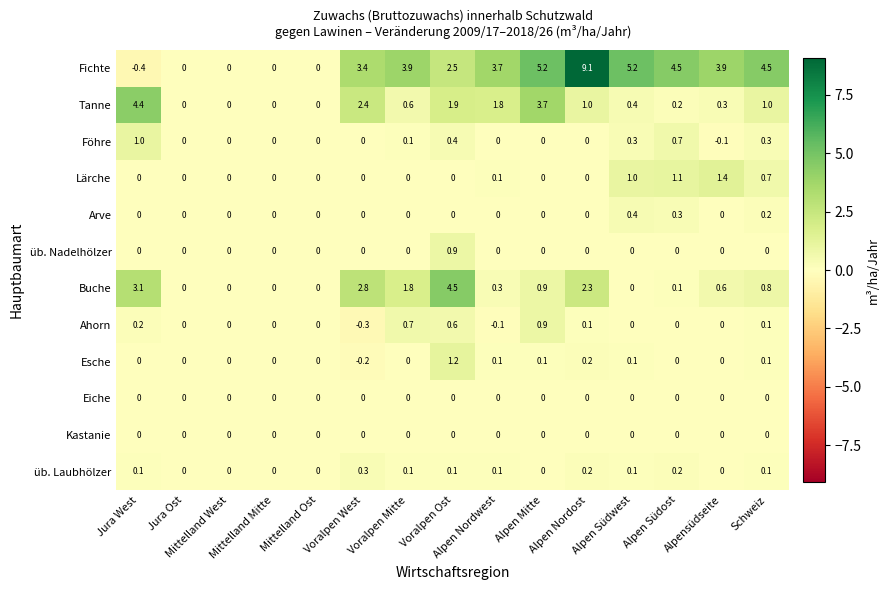

At how many categories does at least one series exceed 1?

11